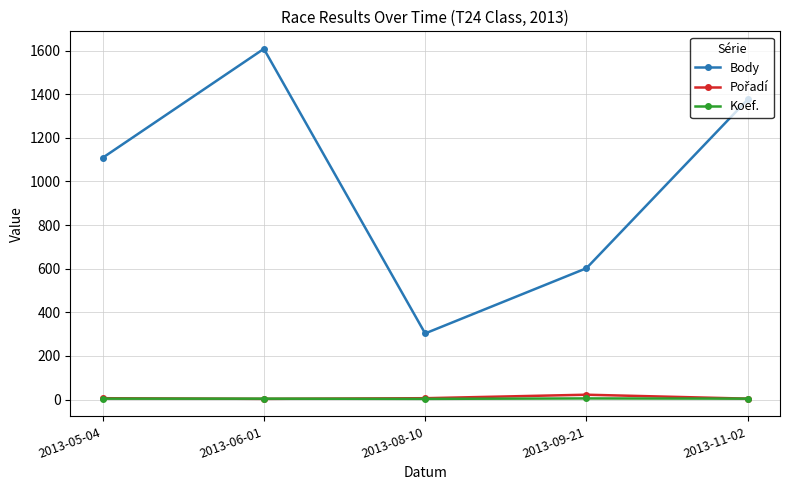

The value of Body at 2013-05-04 is 1108. True or false?

True